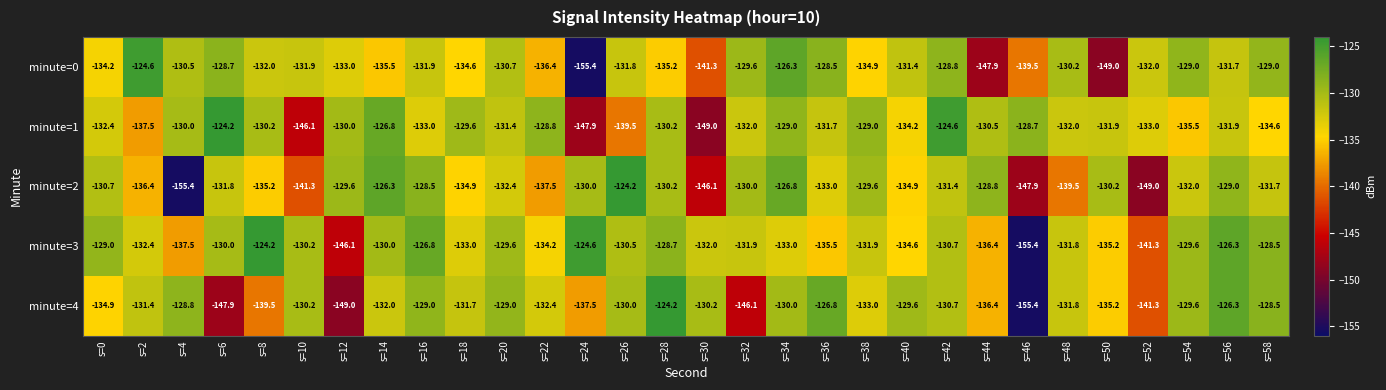

At which label does minute=3 first exceed -131?

s=0